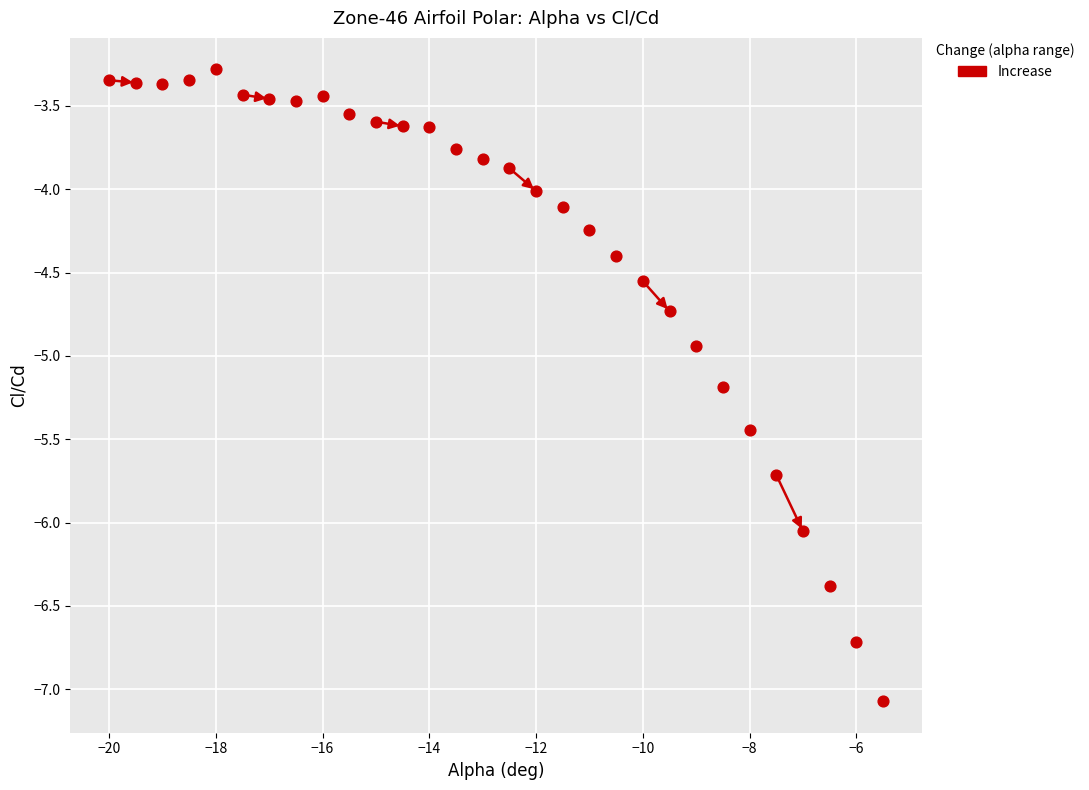

What is the range of Y values (max minus min)?

3.8